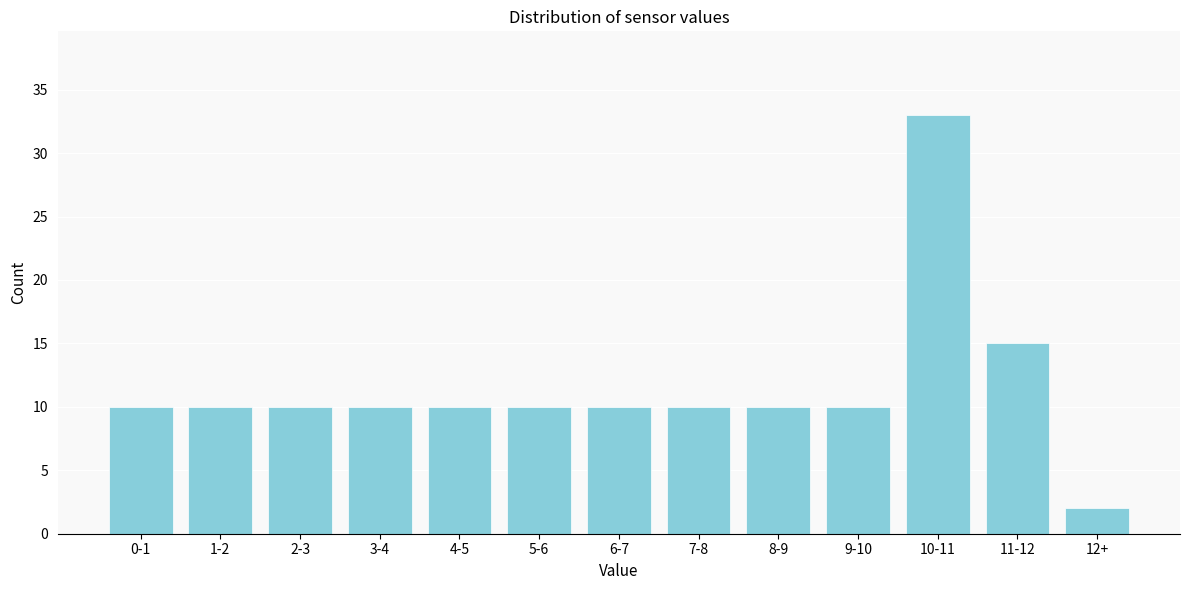

Reading left to right, transcribe all the data shown in this chart.

10	10	10	10	10	10	10	10	10	10	33	15	2